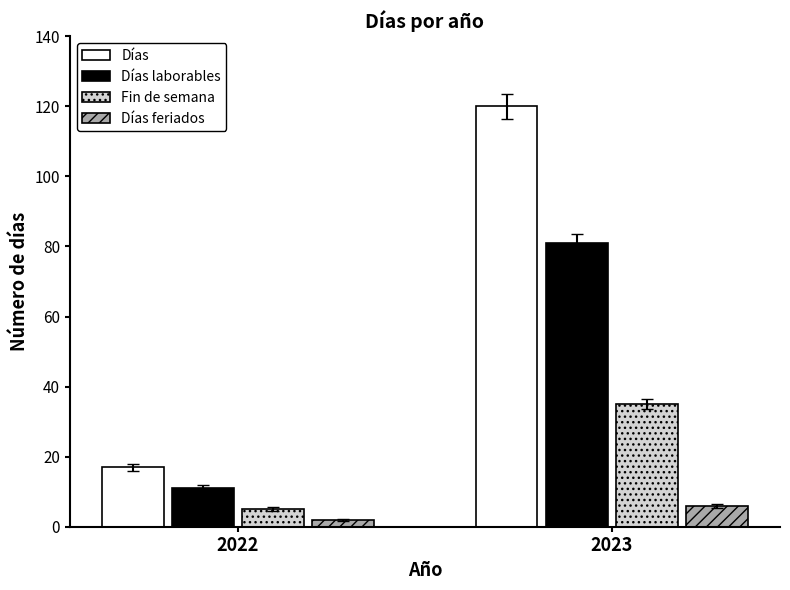

Which category has the lowest value in the Días feriados series?

2022